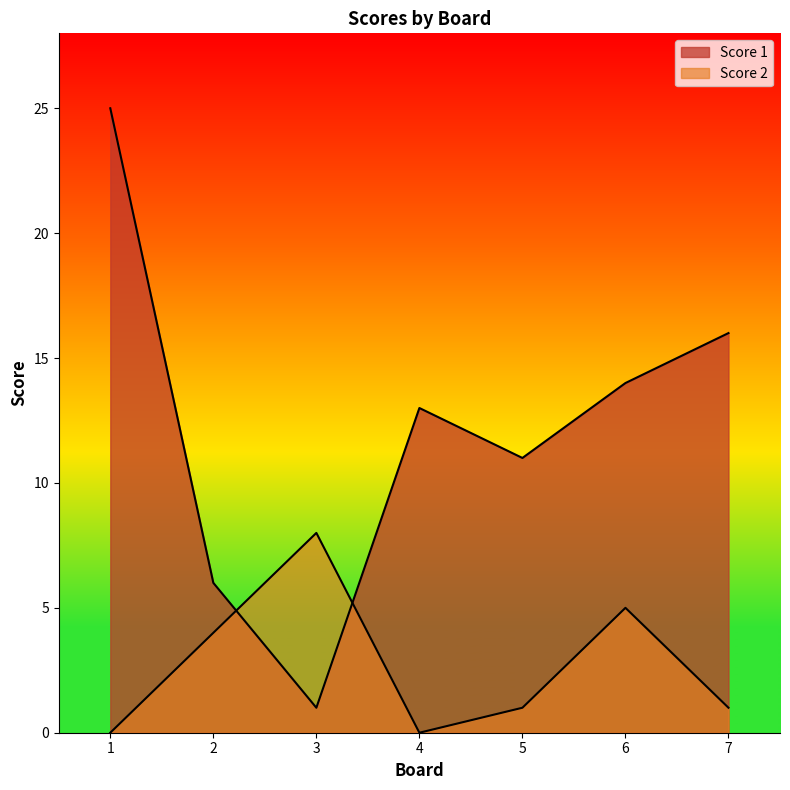

How many times do Score 1 and Score 2 cross each other?

2